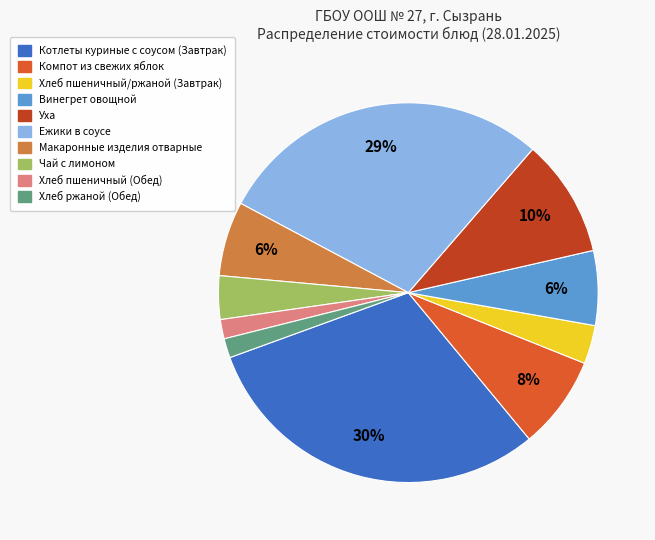

Does Хлеб ржаной (Обед) represent more than half of the total?

No